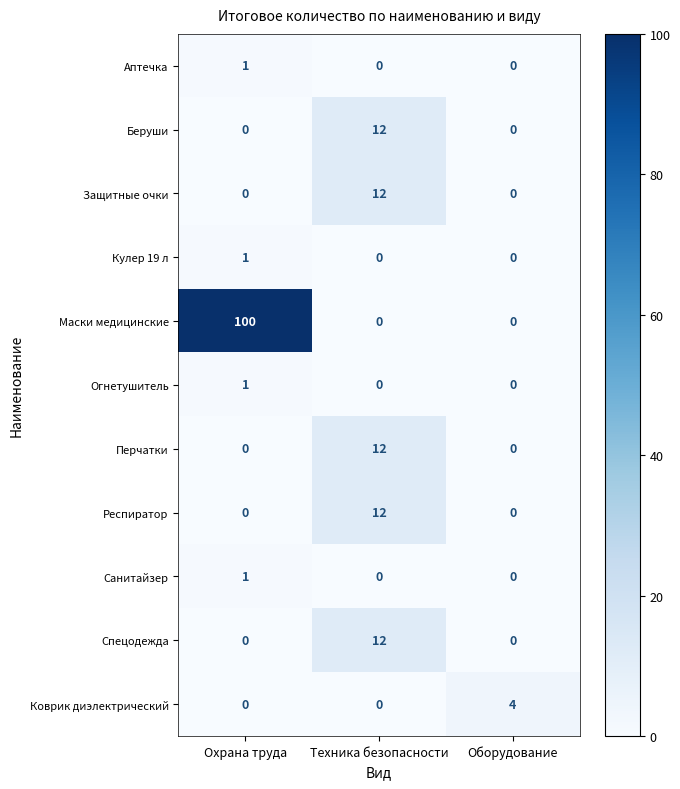

What is the difference between the Спецодежда values at Охрана труда and Техника безопасности?

12